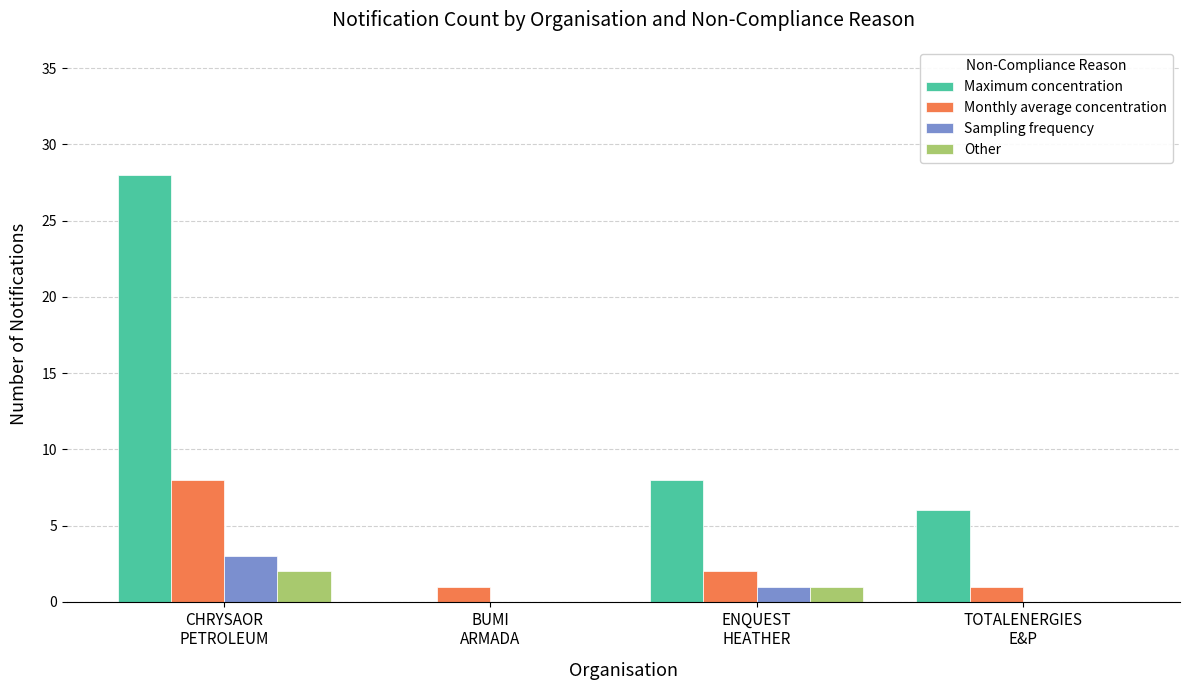

The Monthly average concentration series shows 1 at BUMI
ARMADA. True or false?

True